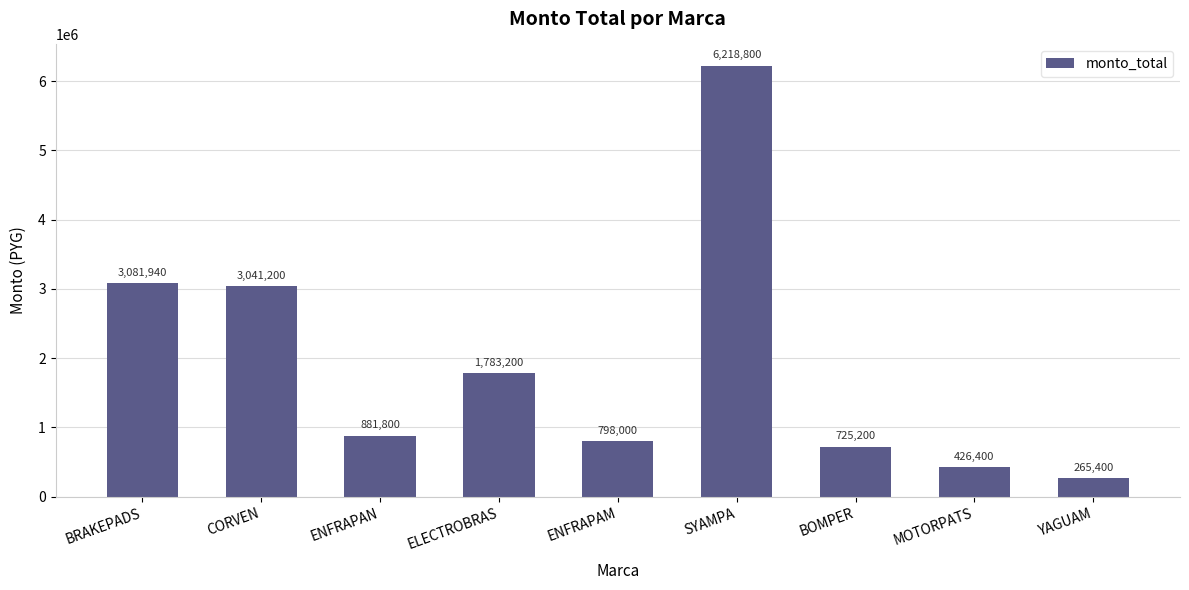

The chart shows a value of 176388 at MOTORPATS. True or false?

False